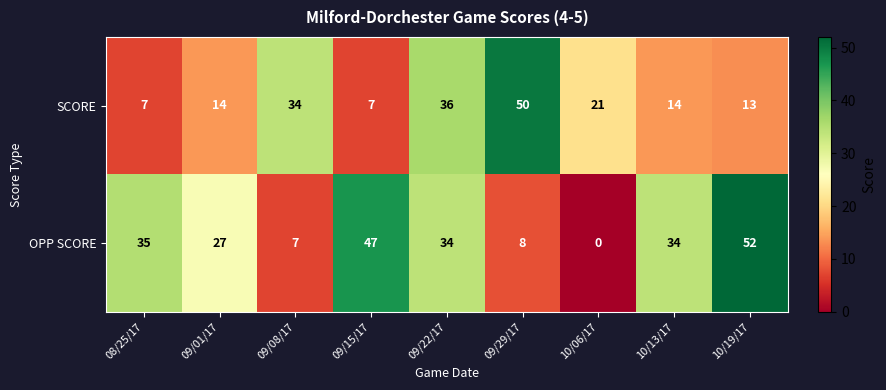

What is the sum of all SCORE values?

196